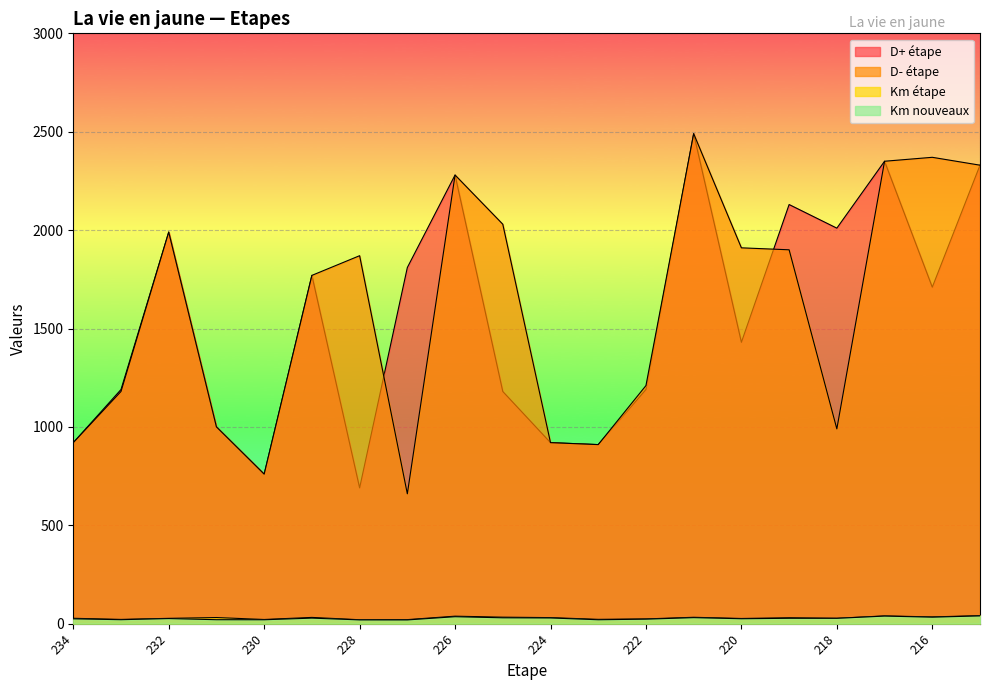

True or false: D- étape and Km nouveaux intersect in this chart.

False